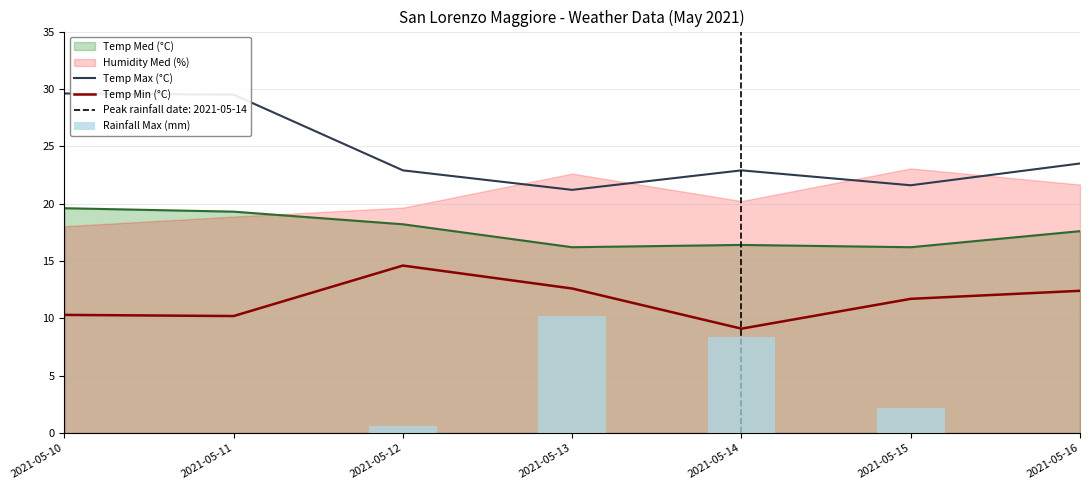

Which has a higher value, 2021-05-12 or 2021-05-15?

2021-05-12